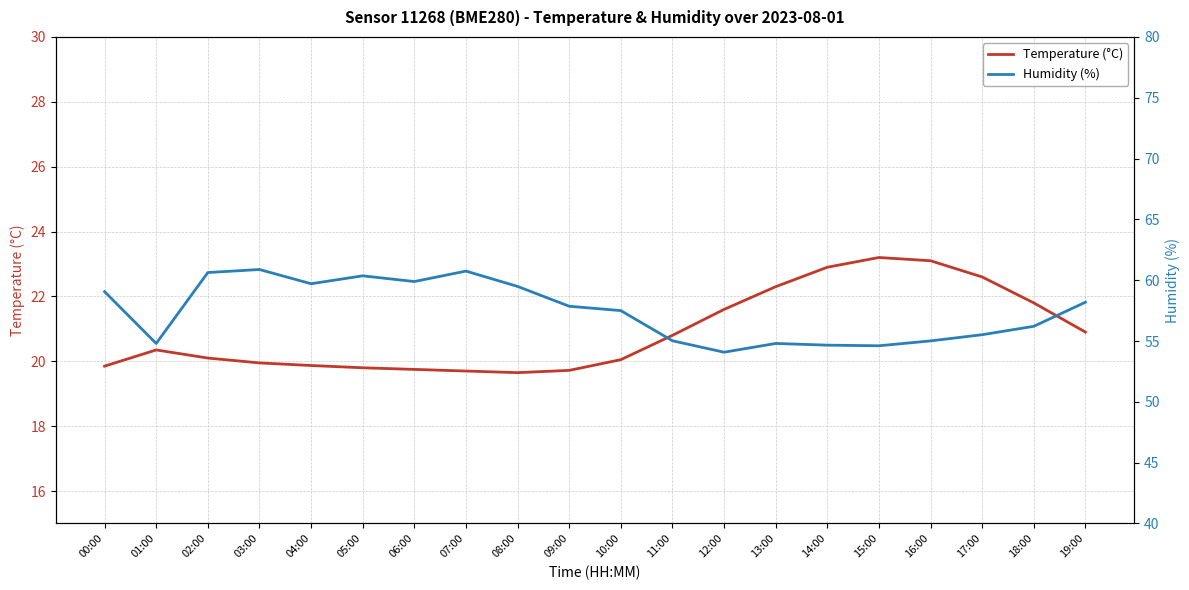

How many values in the Temperature (°C) series exceed 20?

12